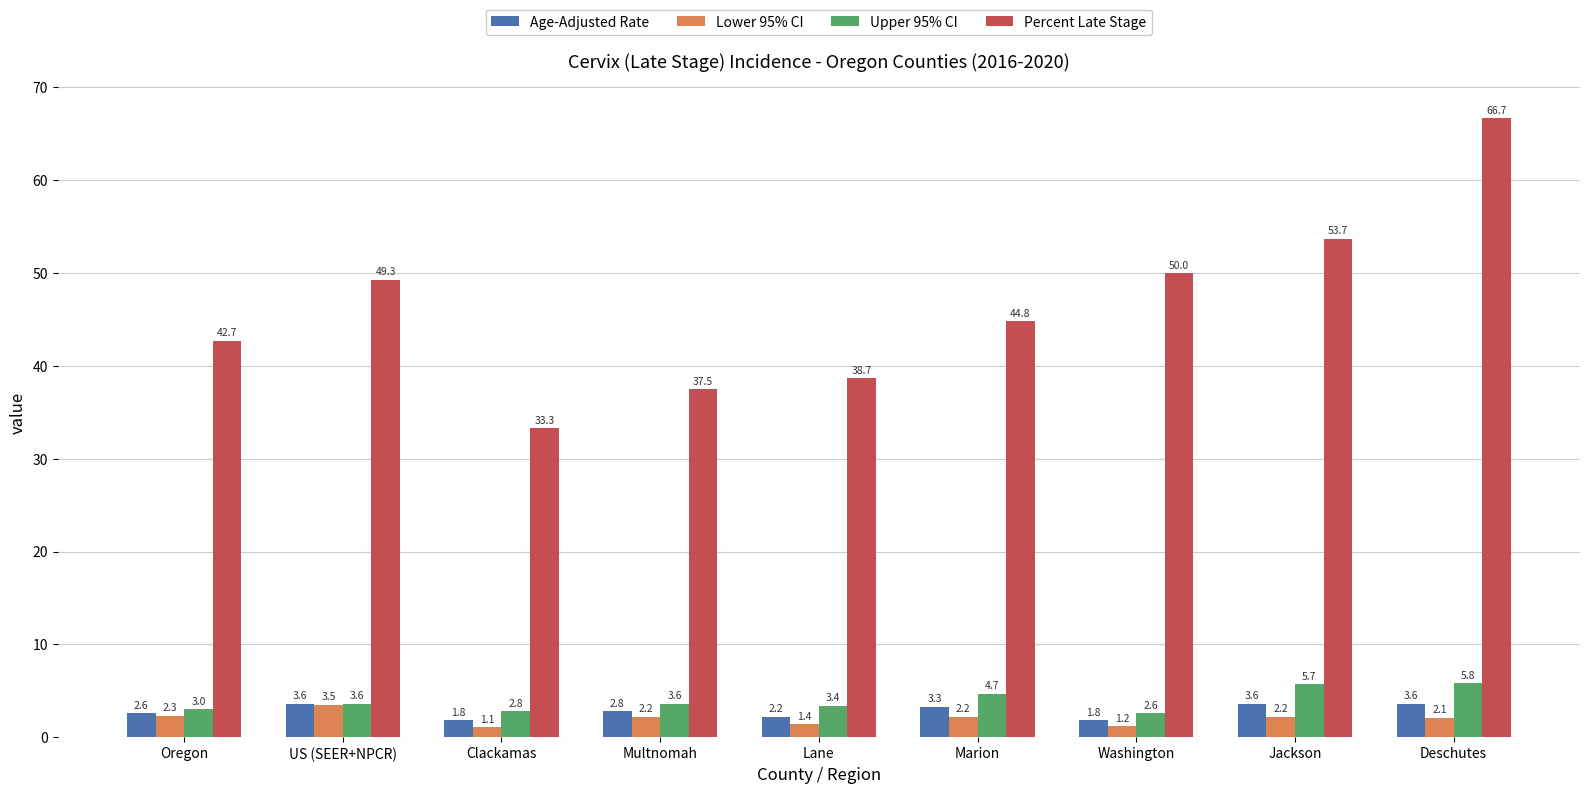

Reading left to right, what are all the values shown in this chart?

Age-Adjusted Rate: 2.6	3.6	1.8	2.8	2.2	3.3	1.8	3.6	3.6
Lower 95% CI: 2.3	3.5	1.1	2.2	1.4	2.2	1.2	2.2	2.1
Upper 95% CI: 3.0	3.6	2.8	3.6	3.4	4.7	2.6	5.7	5.8
Percent Late Stage: 42.7	49.3	33.3	37.5	38.7	44.8	50.0	53.7	66.7